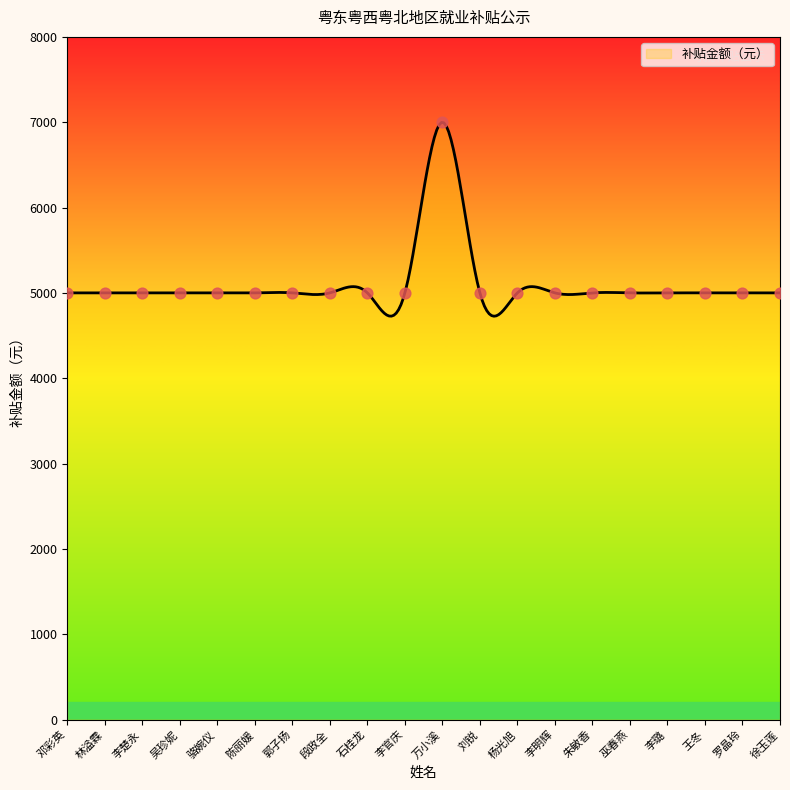

What is the ratio of the value at 李官庆 to the value at 李明辉?

1.0